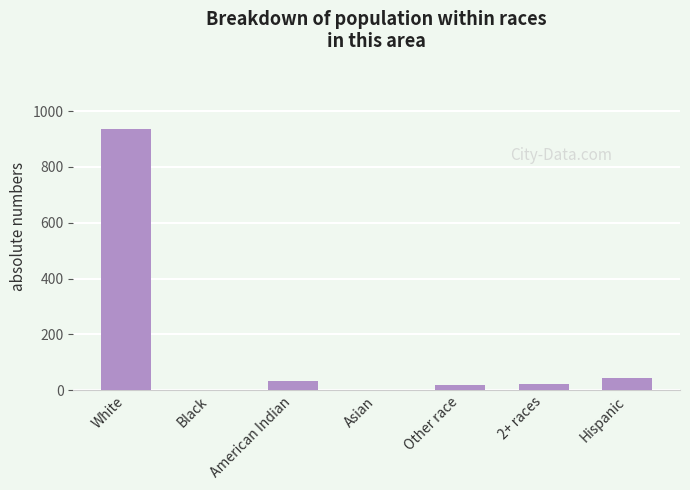

Is it true that the value at Asian is -451?

False